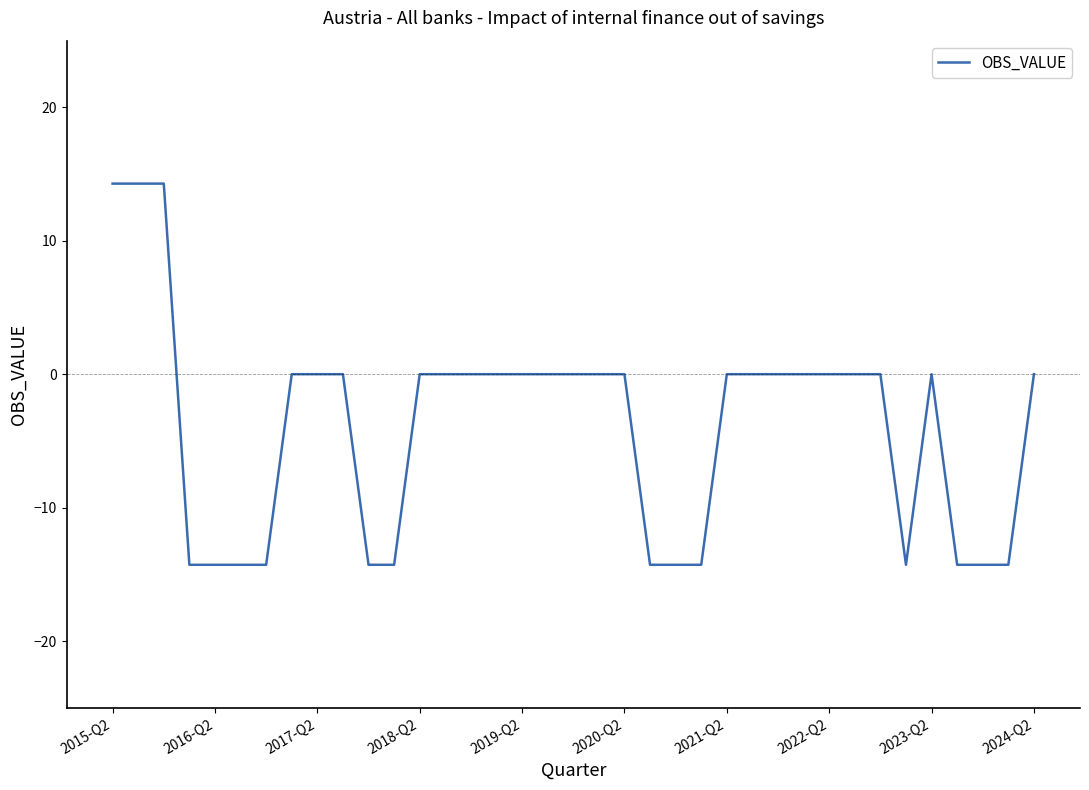

What is the difference between the maximum and minimum values?

28.6